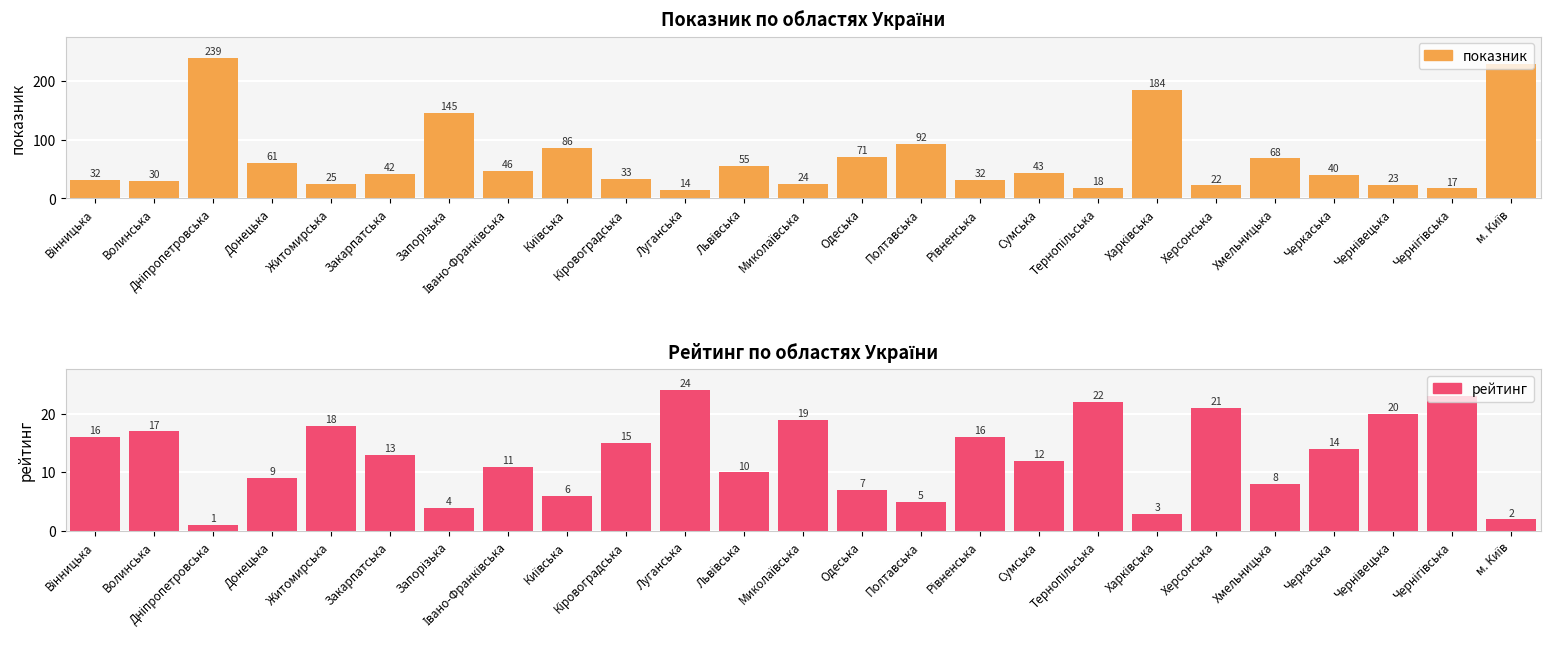

What is the difference between the maximum and minimum values in the рейтинг series?

23